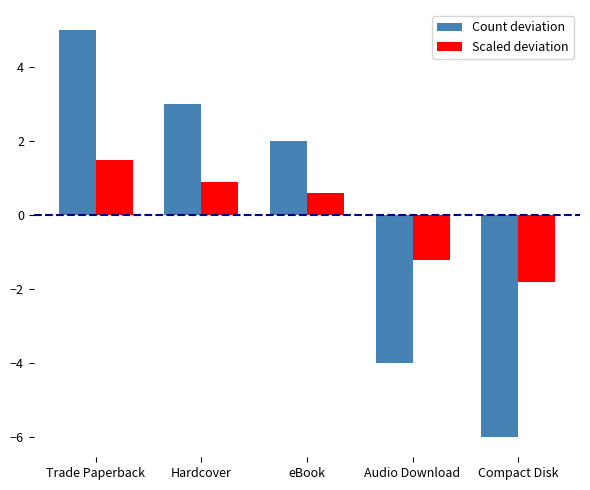

Reading left to right, extract all data points from this chart.

Count deviation: 5.0	3.0	2.0	-4.0	-6.0
Scaled deviation: 1.5	0.9	0.6	-1.2	-1.8